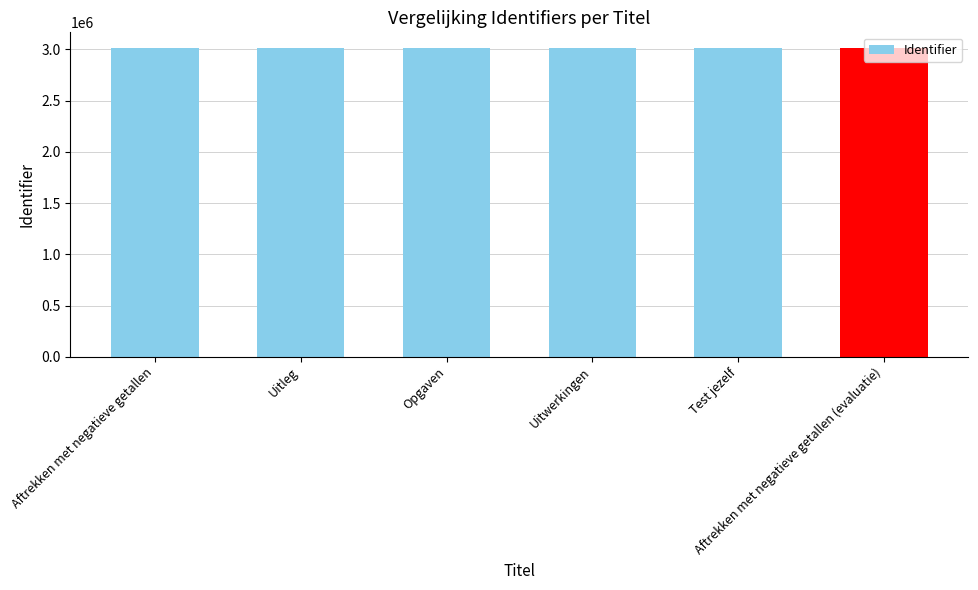

Are the bars grouped side by side (vs. stacked)?

No